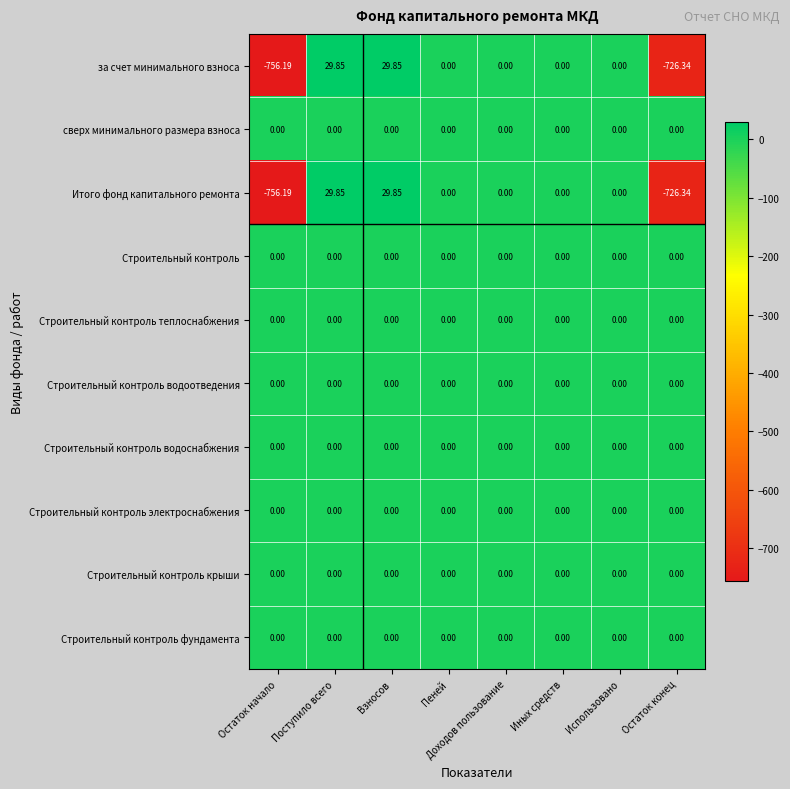

At which label does за счет минимального взноса first exceed 0?

Поступило всего